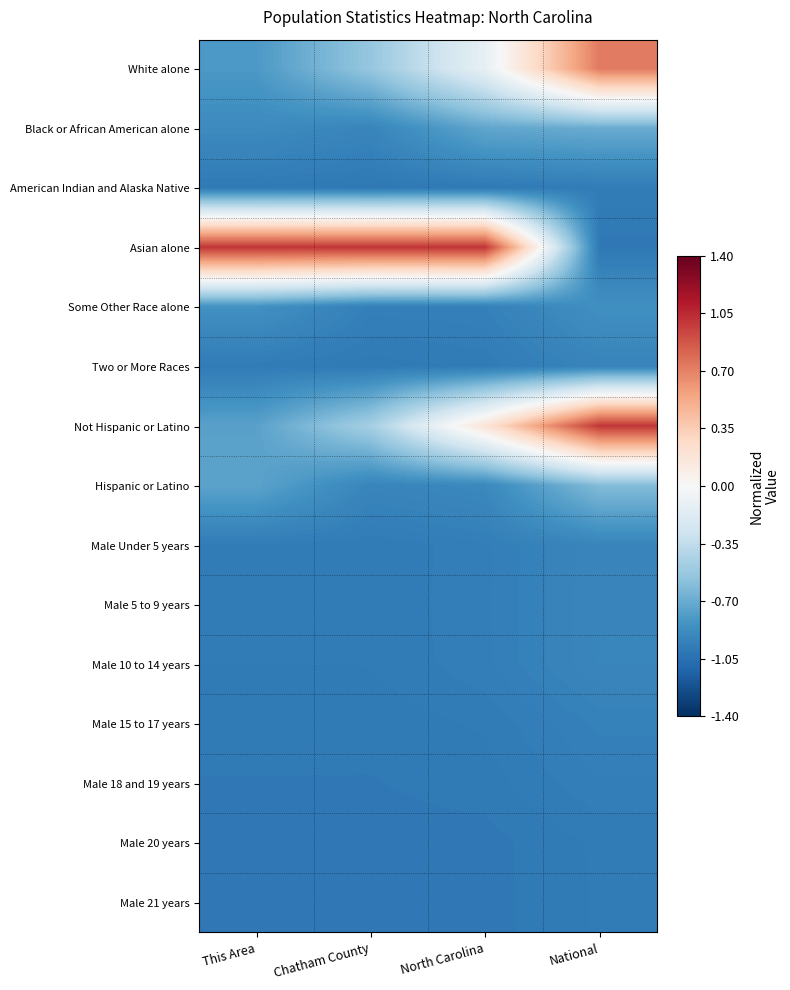

What is the total value across all series at North Carolina?

-10.4